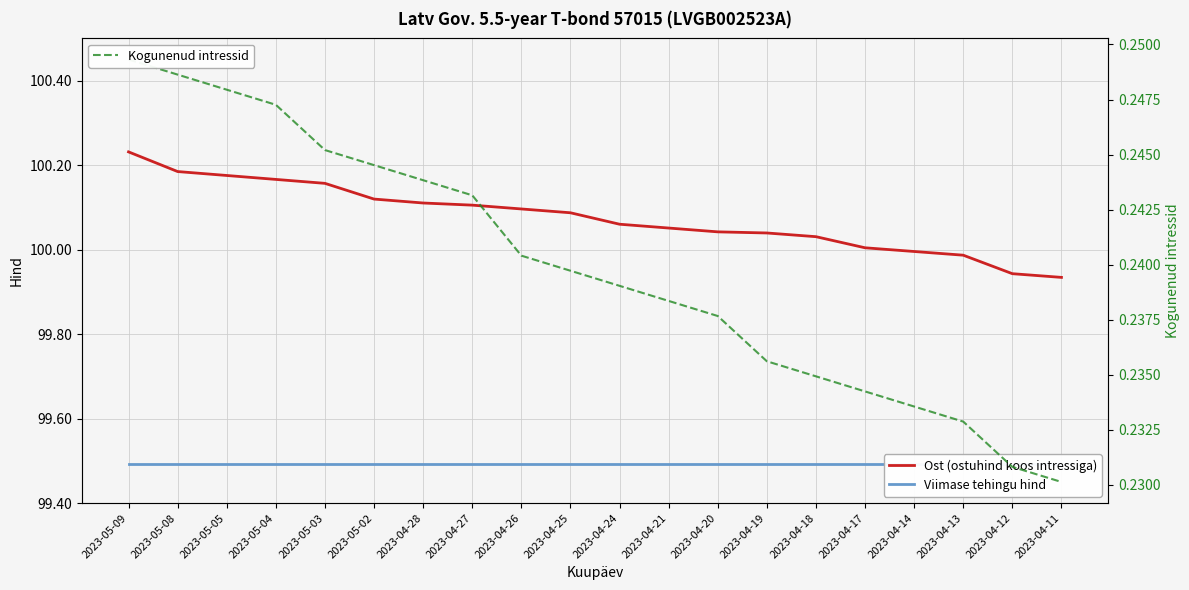

True or false: Kogunenud intressid and Viimase tehingu hind cross at least once.

False